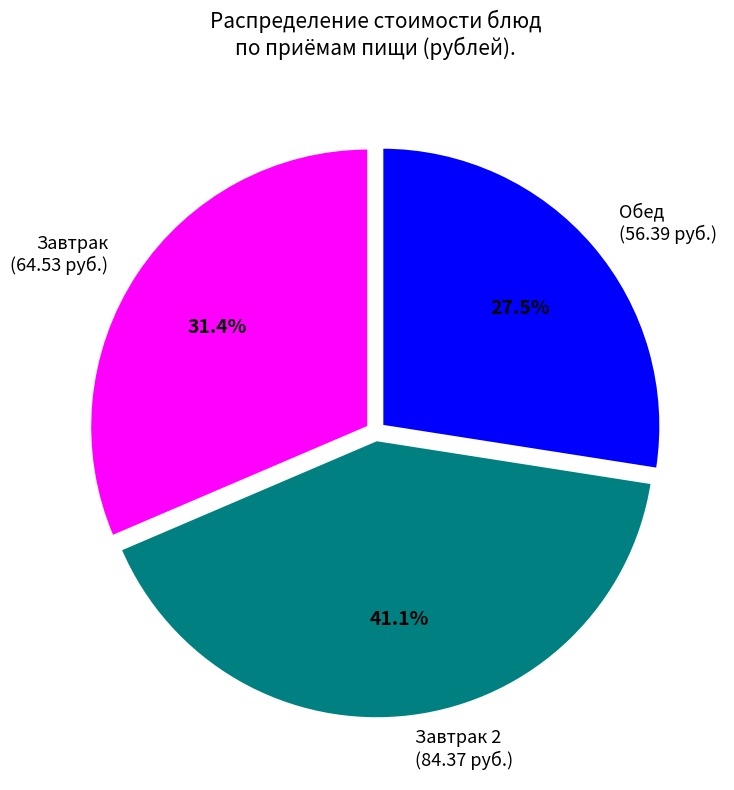

What is the largest slice in the pie chart?

Завтрак 2 (84.37 руб.)